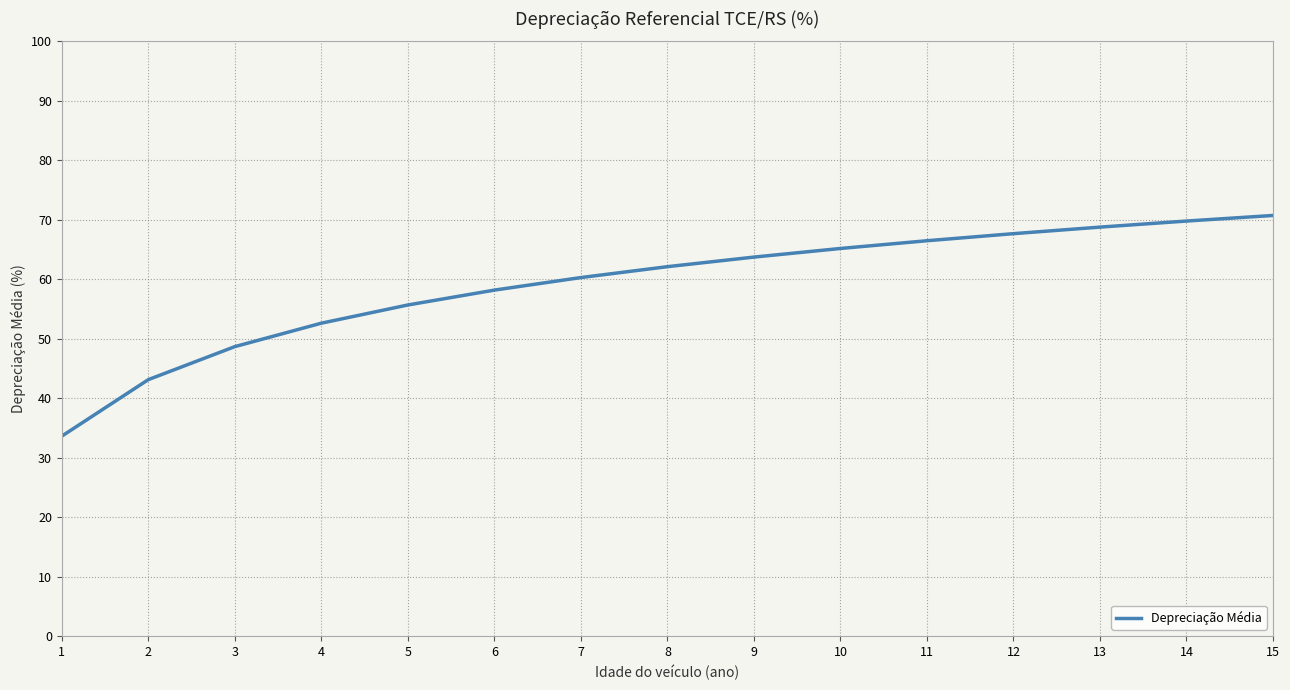

Approximately how many times larger is the value at 2 compared to 12?

0.6